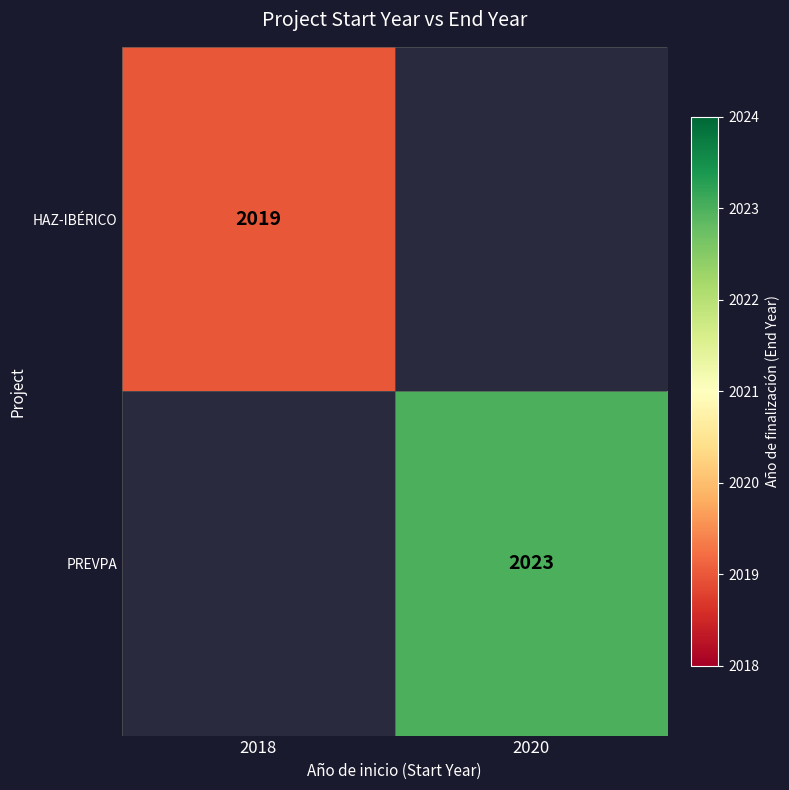

The value of PREVPA at 2020 is 3297.0. True or false?

False